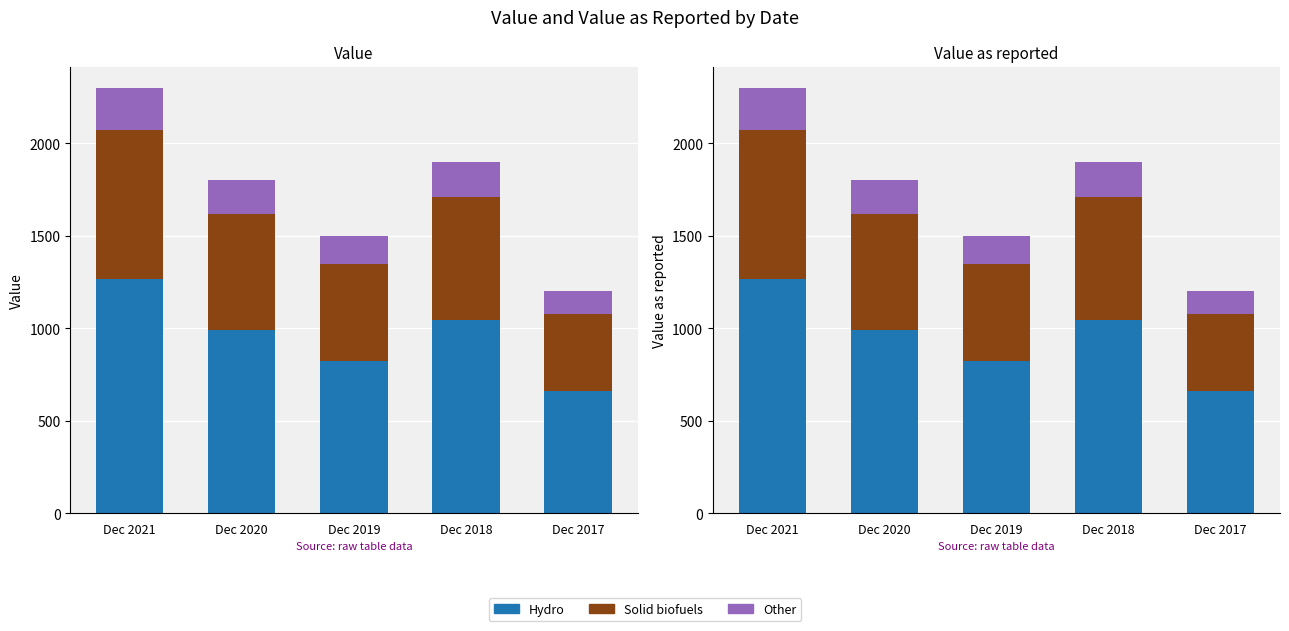

The value of Value at Dec 2021 is 2300. True or false?

True